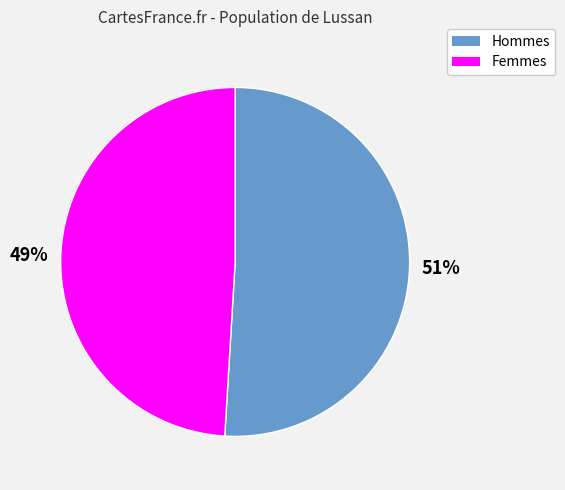

To the nearest percent, what portion does Femmes represent?

49%